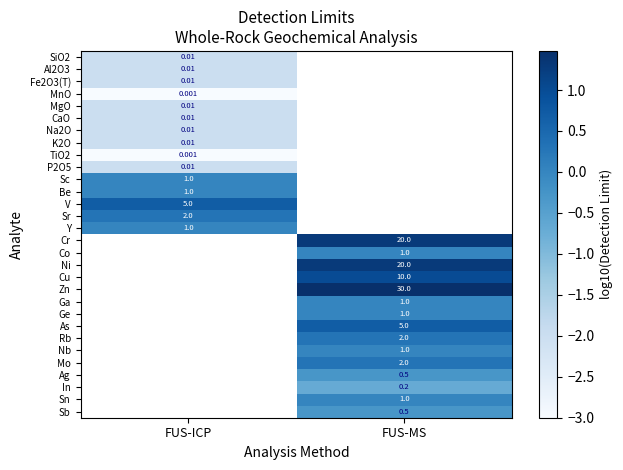

Count the number of categories in the chart.

2